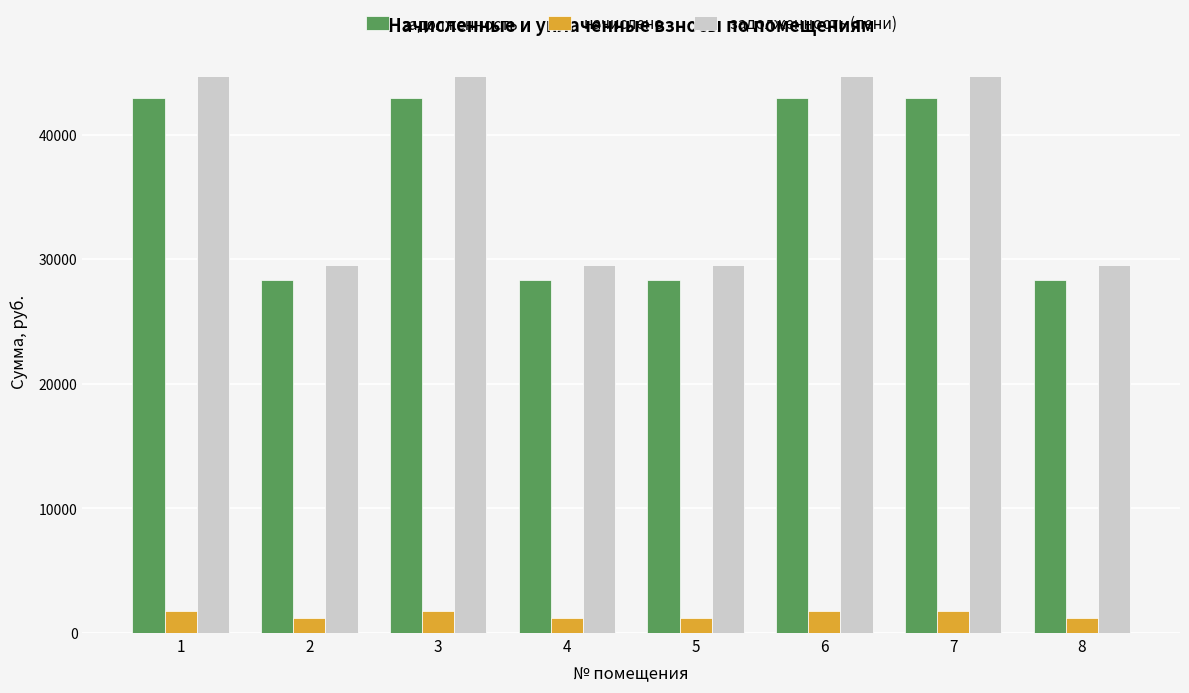

What is the highest value of the задолженность (пени) series?

44673.7